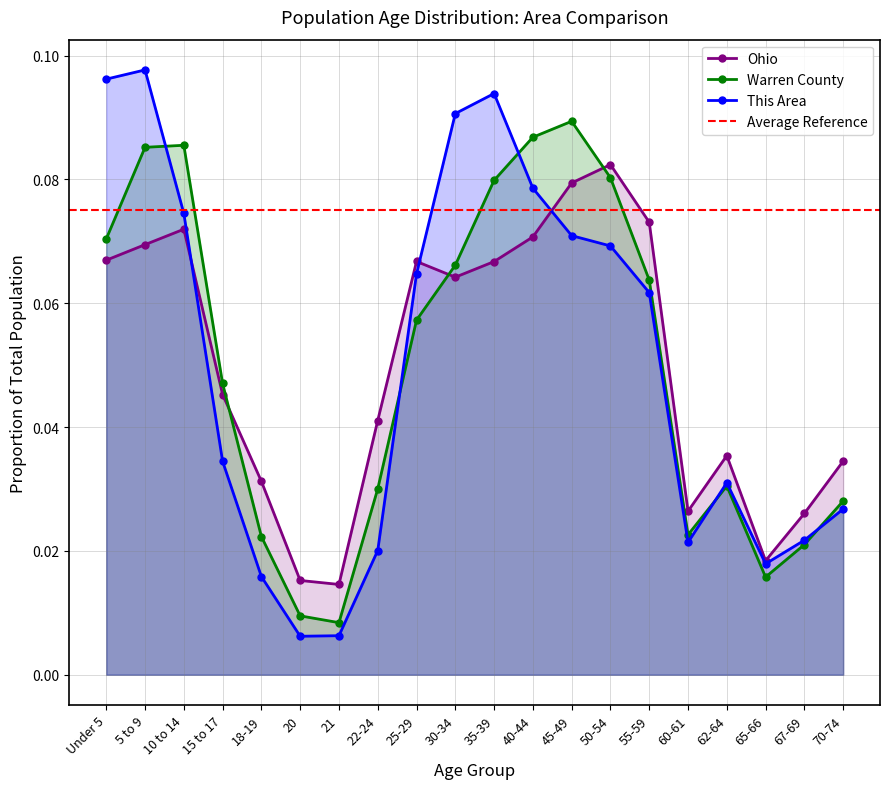

Rank the series at 60-61 from lowest to highest value.

This Area, Warren County, Ohio